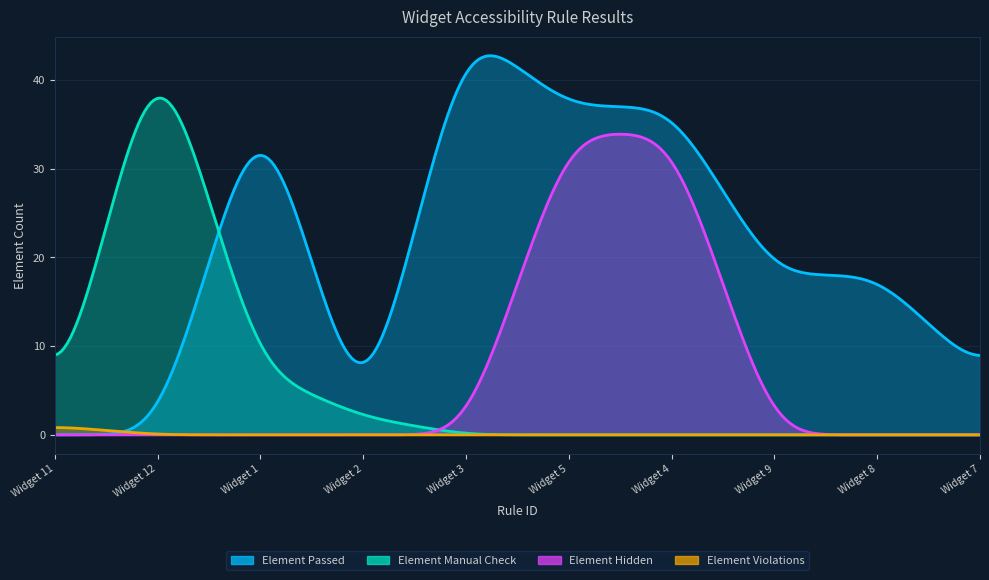

True or false: Element Violations and Element Manual Check cross at least once.

False